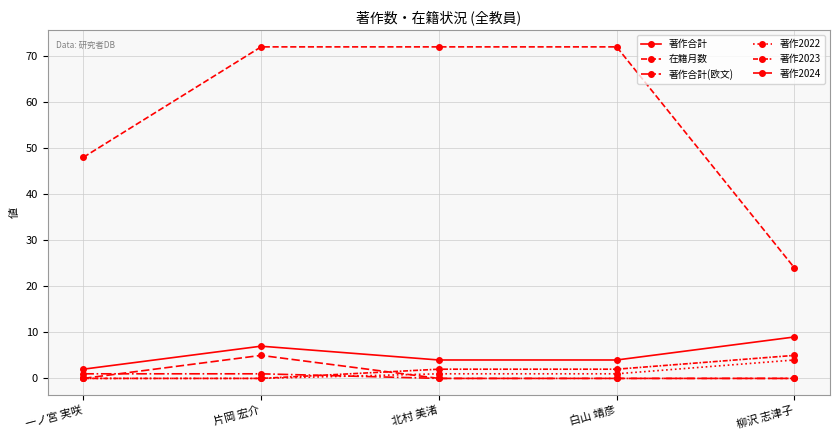

What is the label of the 2nd point from the right?

白山 靖彦